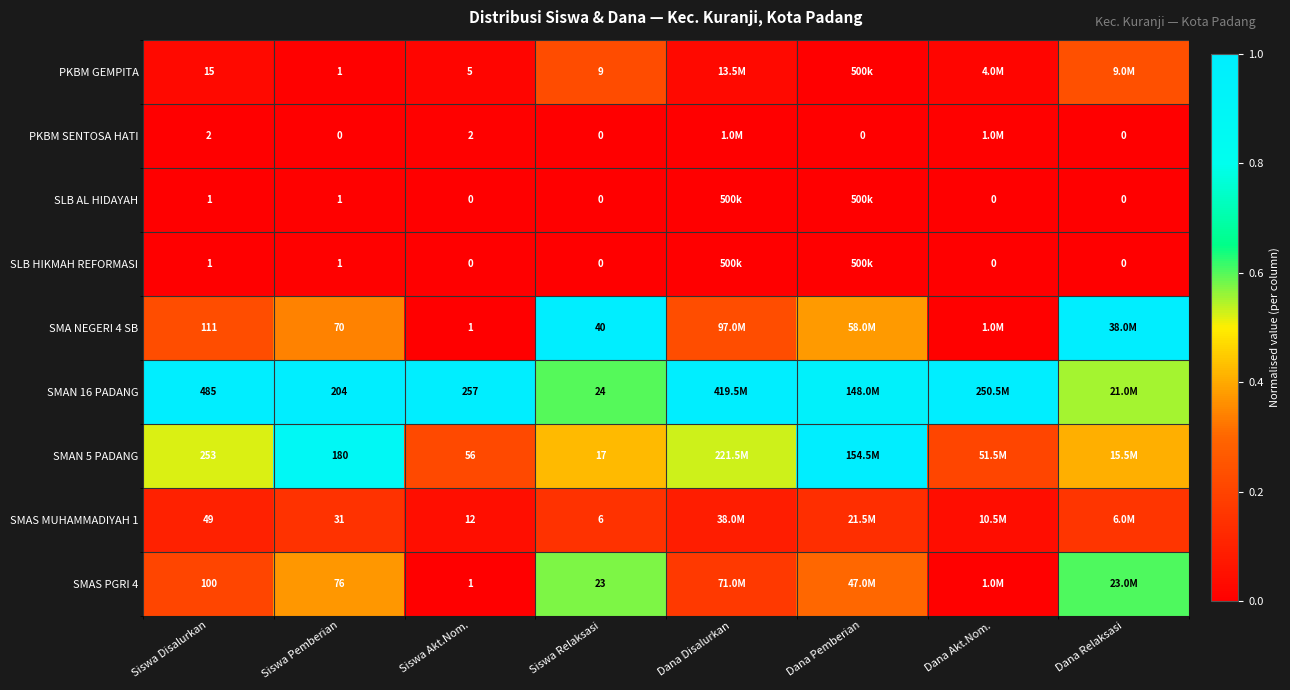

Which has a higher value, Dana Akt.Nom. or Dana Relaksasi?

Dana Relaksasi